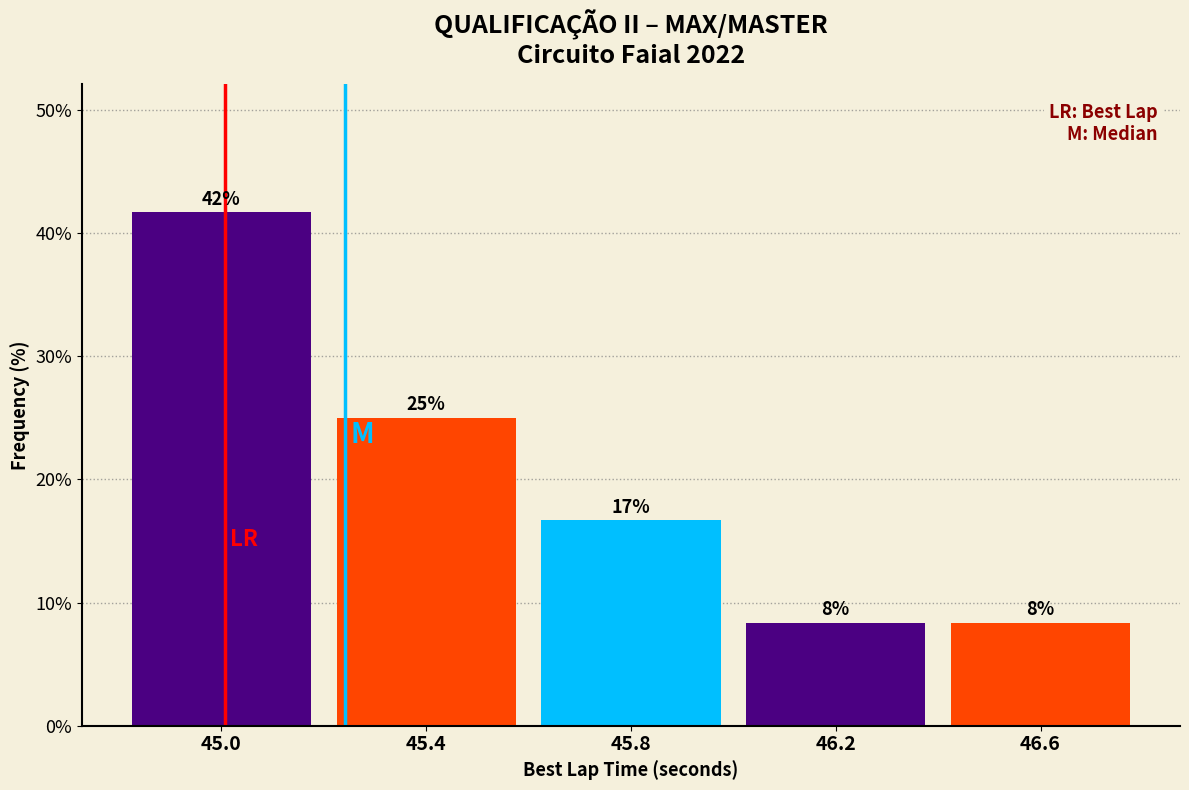

Does the chart contain any negative values?

No